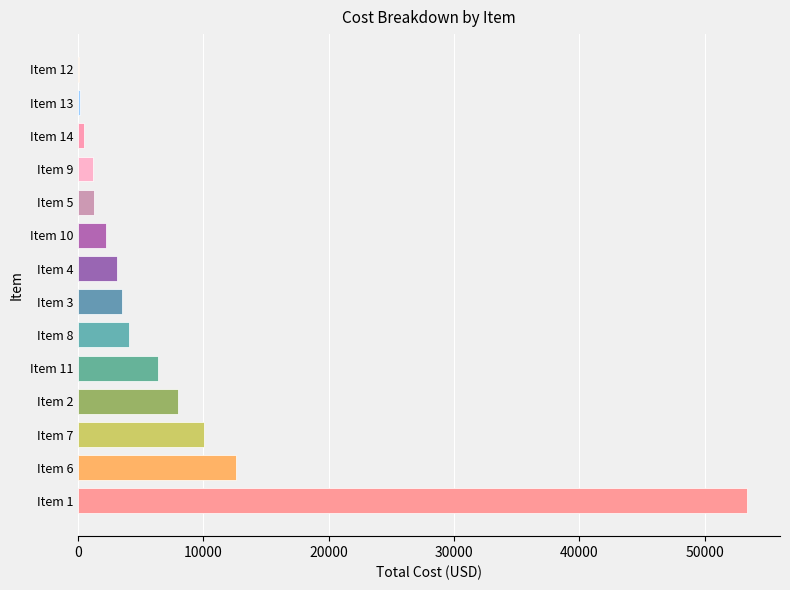

The value at Item 1 is 27806.6. True or false?

False